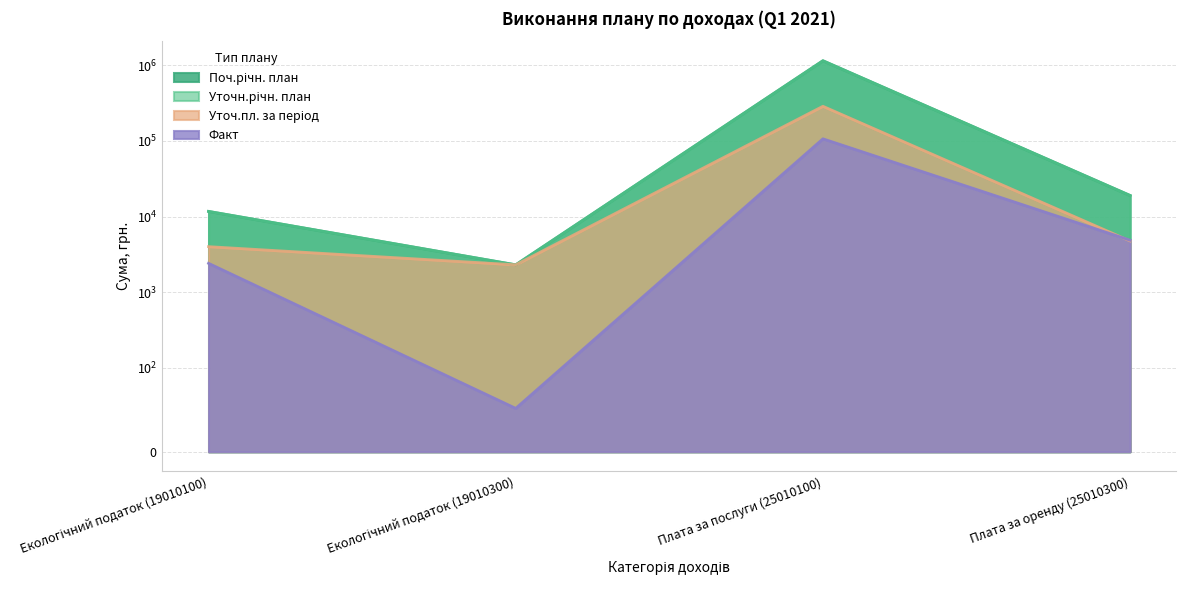

At which category does Уточн.річн. план reach its first local peak?

Плата за послуги (25010100)